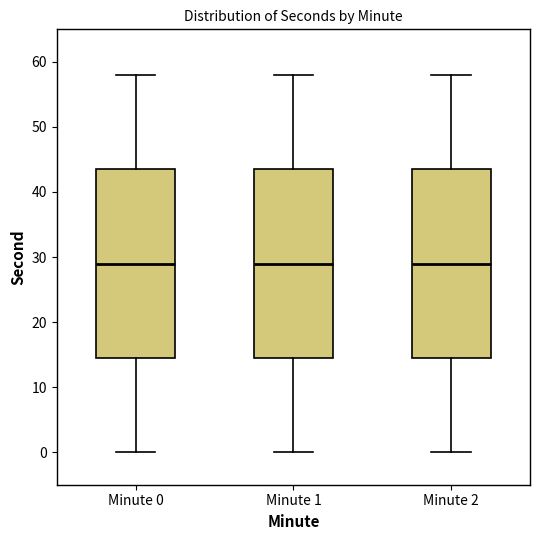

Reading left to right, transcribe this box plot: for each box, give where its median line is, the range the box spans, and where its two whiskers end, as read against the y-axis. The values are not printed on the chart, so give them approximately, as read against the axis.

Minute 0: median 29, box 15 to 44, whiskers 0 to 58
Minute 1: median 29, box 15 to 44, whiskers 0 to 58
Minute 2: median 29, box 15 to 44, whiskers 0 to 58